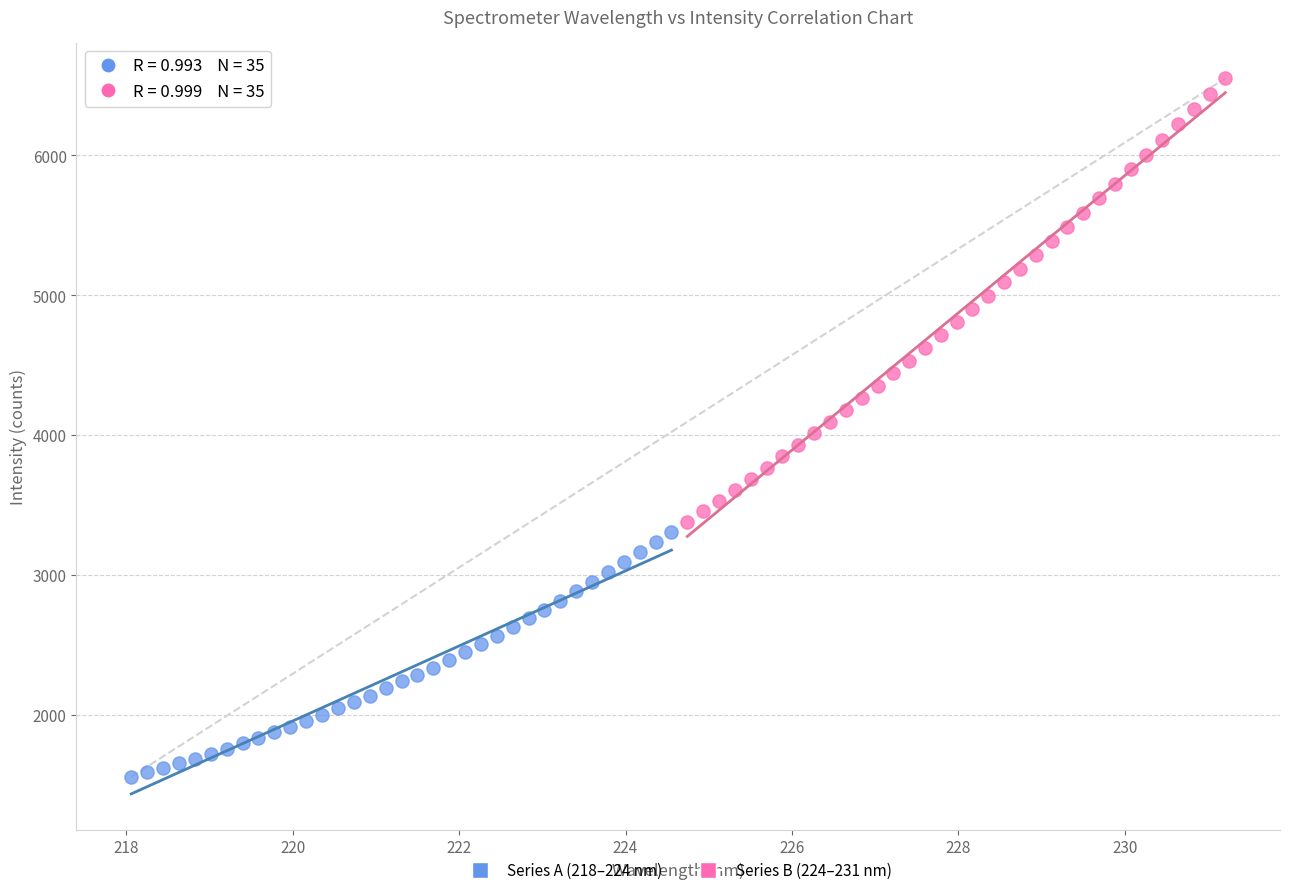

Which series contains the lowest Y value?

Series A (218–224 nm)